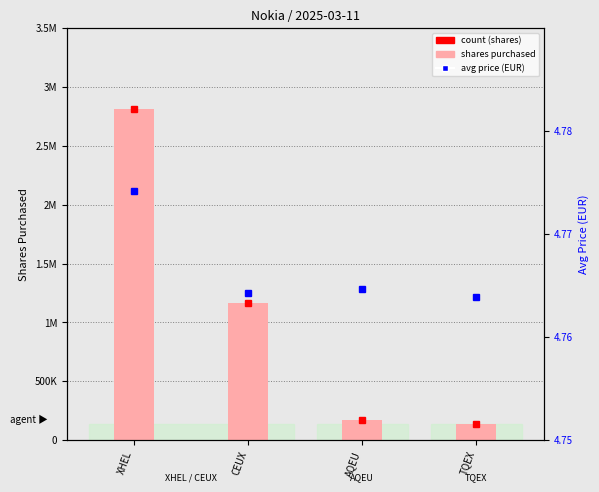

What is the label of the 4th bar from the right?

XHEL